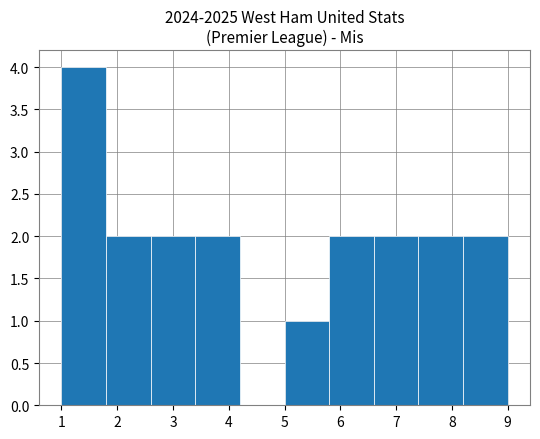

What is the height of the bar covering 7.4 to 8.2 on the x-axis? The values are not printed on the chart, so give them approximately, as read against the axis.

2